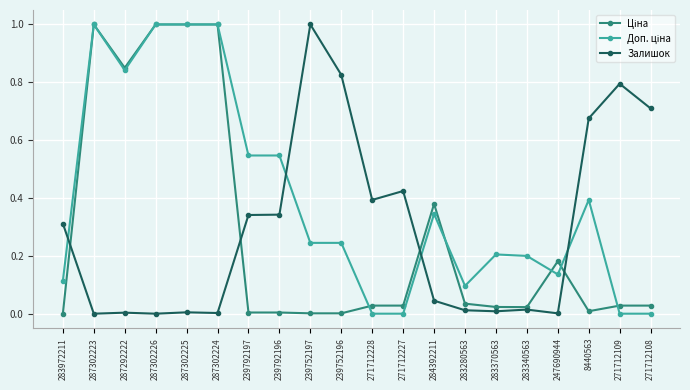

What is the sum of all Залишок values?

5.9